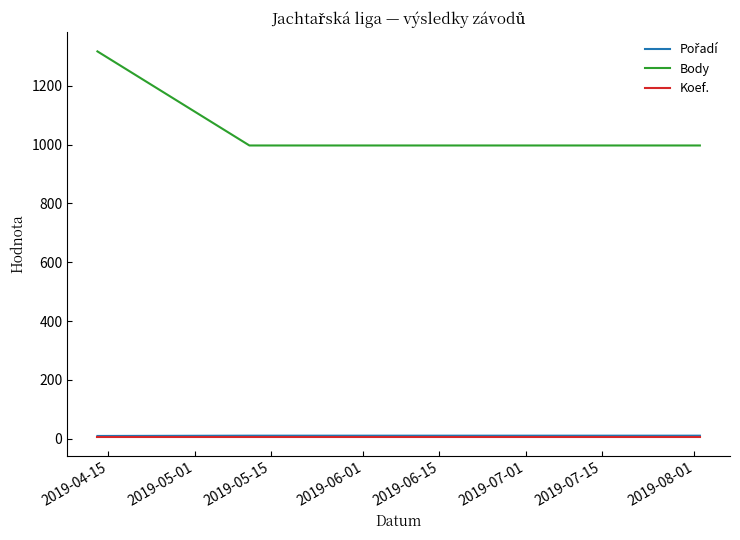

At how many categories does at least one series exceed 96?

3